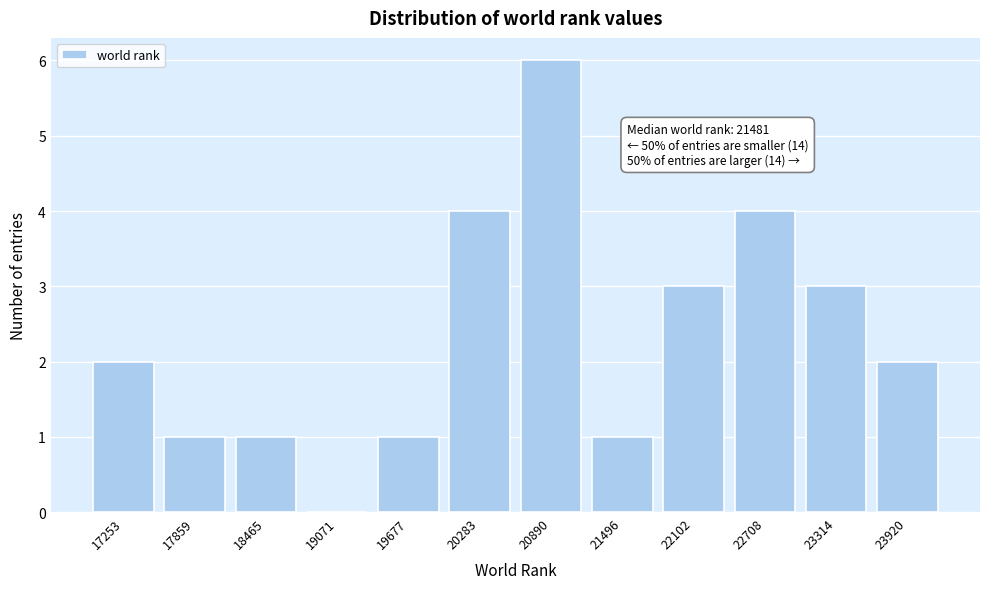

Reading right to left, list all the values displayed in this chart.

23920=2	23314=3	22708=4	22102=3	21496=1	20890=6	20283=4	19677=1	19071=0	18465=1	17859=1	17253=2